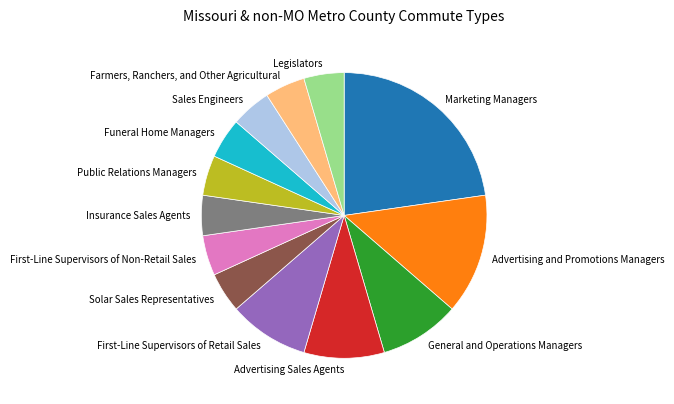

Is there any slice that represents more than half of the pie?

No